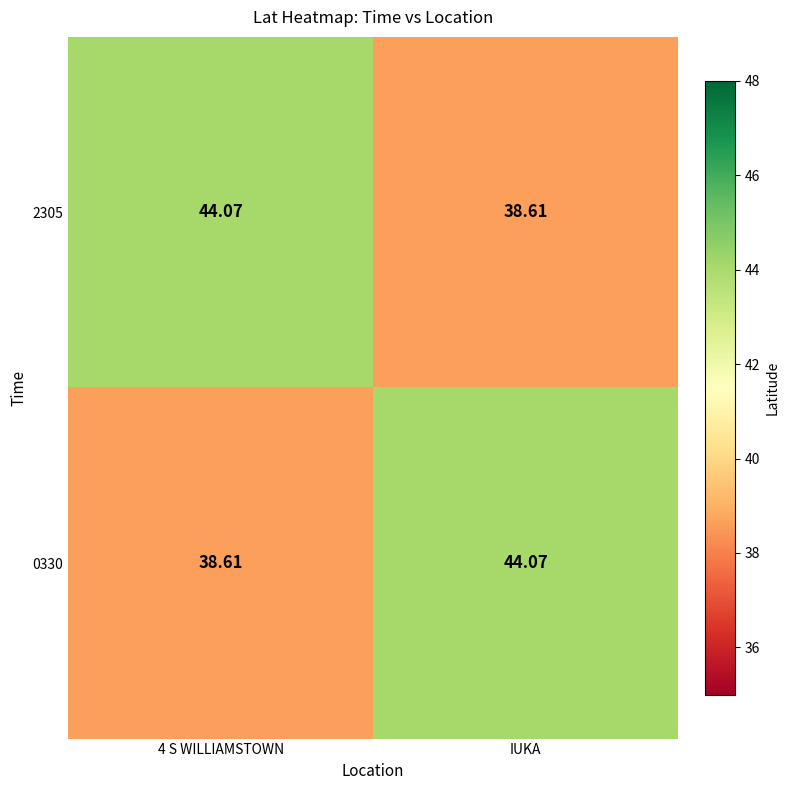

At 4 S WILLIAMSTOWN, list the series in order from largest to smallest.

2305, 0330